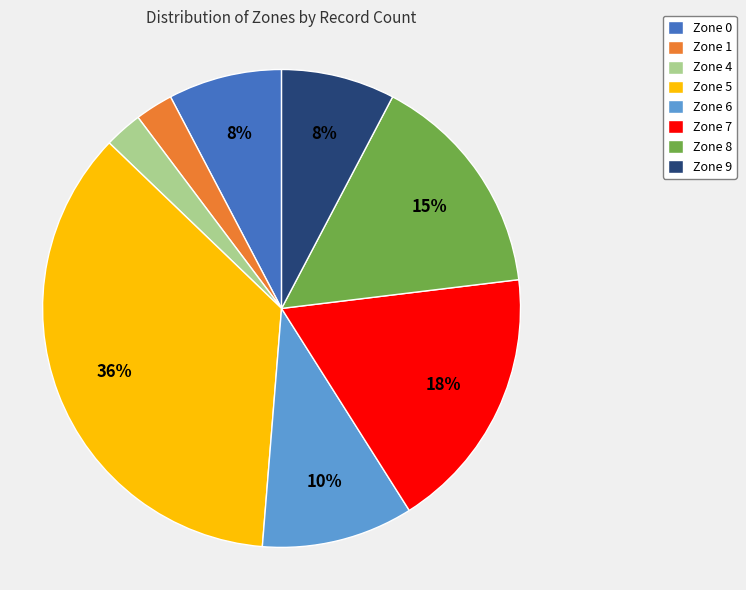

Is there a majority slice in this chart?

No